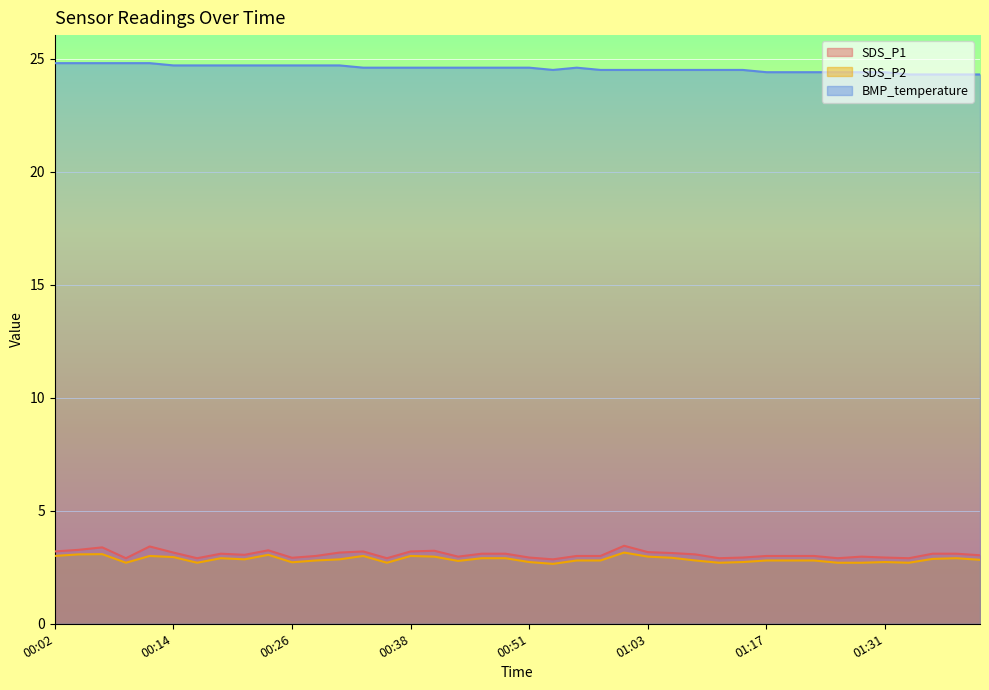

List the labels in order of SDS_P2 value, largest first.

01:01, 00:07, 00:04, 00:24, 00:02, 00:11, 00:33, 00:38, 00:41, 01:03, 00:14, 01:06, 00:19, 00:46, 00:48, 01:39, 01:36, 00:21, 00:31, 01:41, 00:28, 00:56, 00:58, 01:08, 01:17, 01:20, 01:22, 00:43, 00:51, 01:14, 01:31, 00:26, 00:09, 00:16, 00:36, 01:11, 01:25, 01:28, 01:34, 00:53